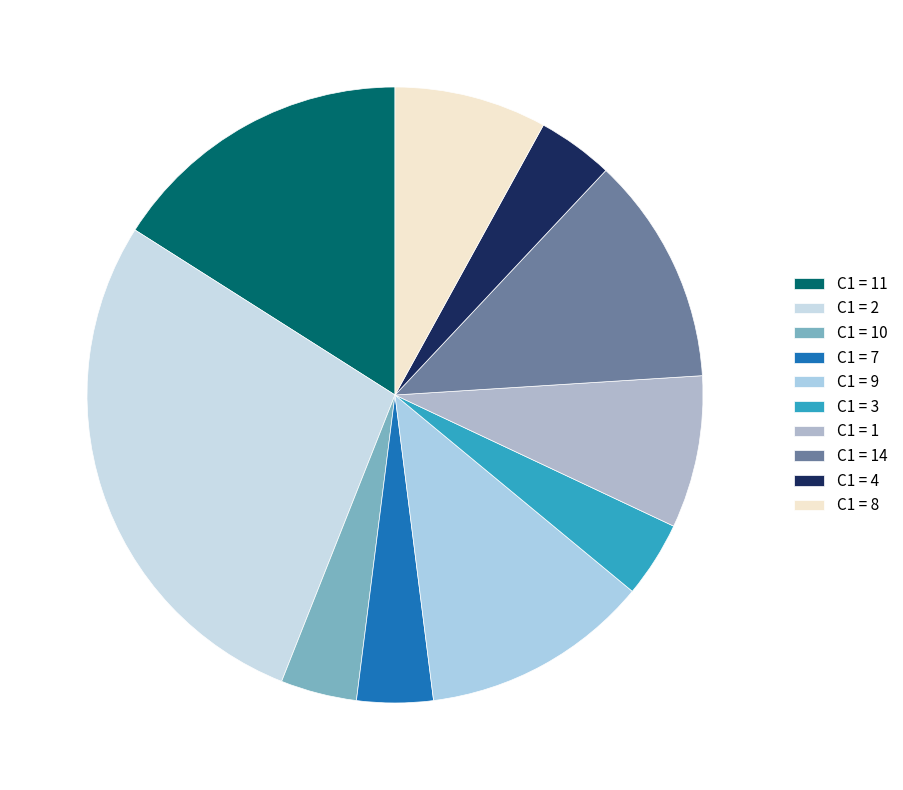

Rank the categories by value from lowest to highest.

10, 7, 3, 4, 1, 8, 9, 14, 11, 2